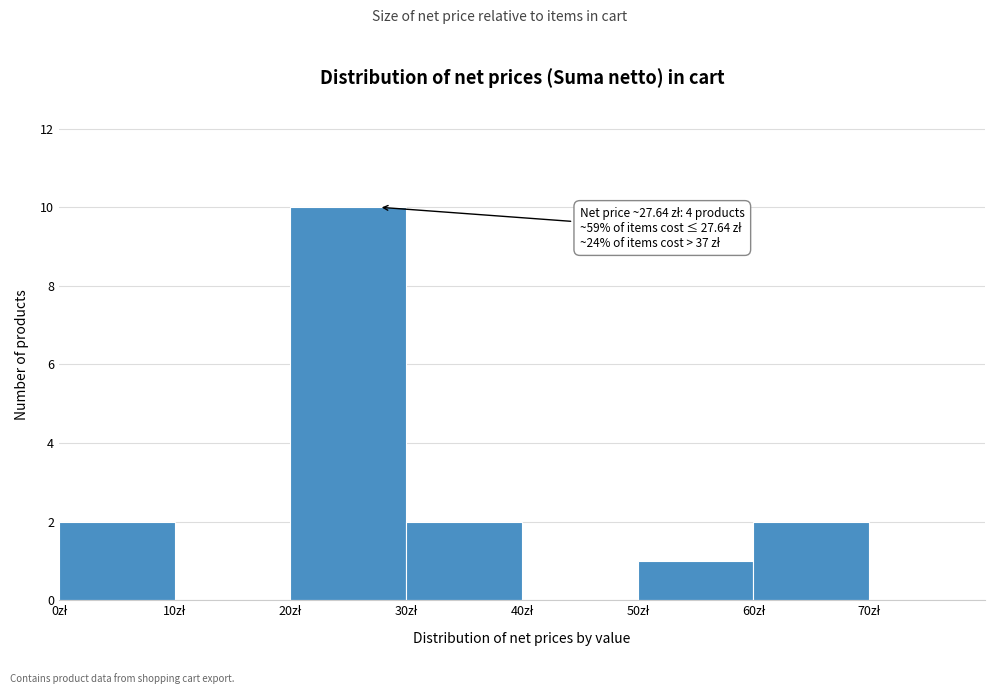

Over which range of the x-axis is the bar tallest?

20 to 30